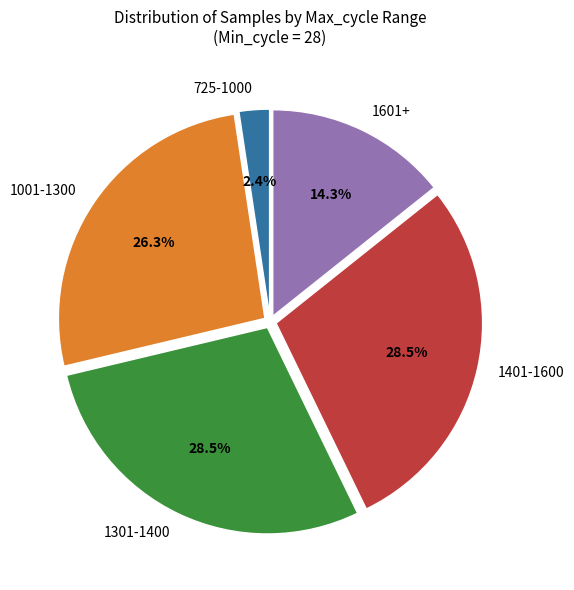

Does any single category account for the majority?

No